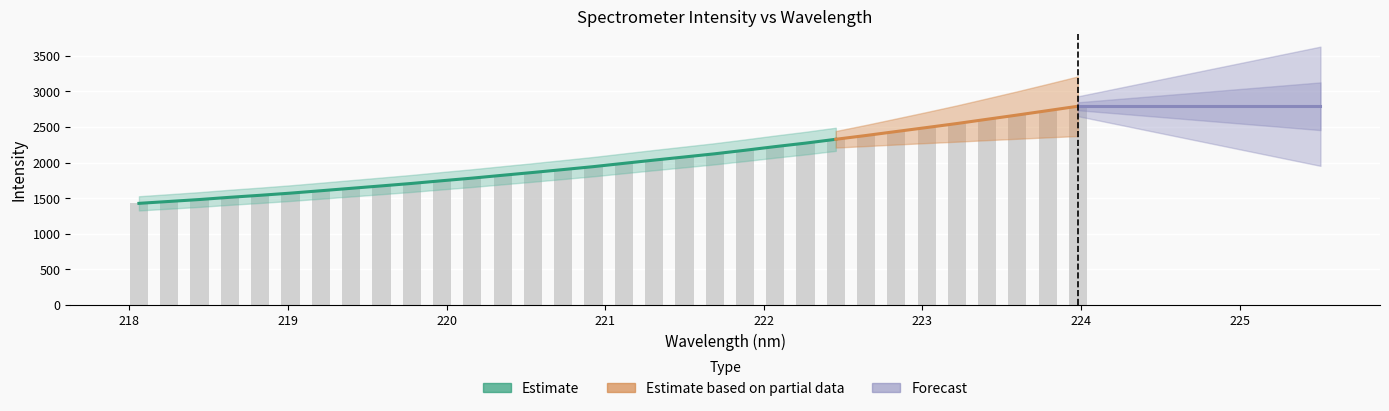

The value at 222.8355 is 2436.1. True or false?

True